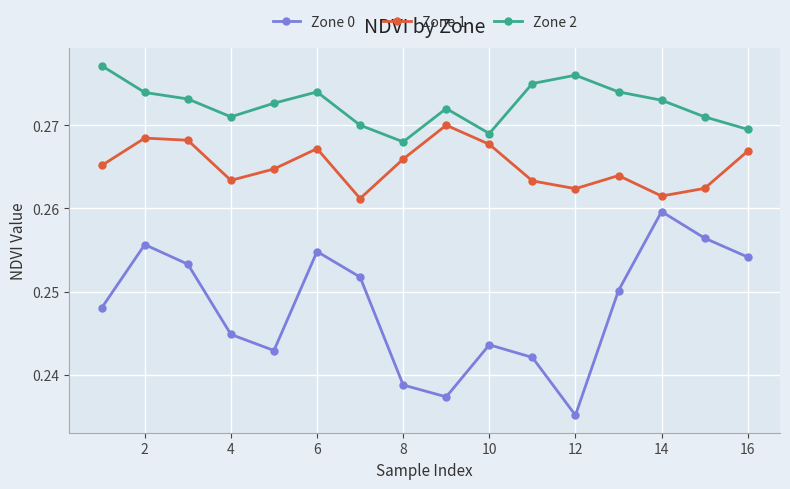

Count the Zone 0 values in the range 0 to 1.

16